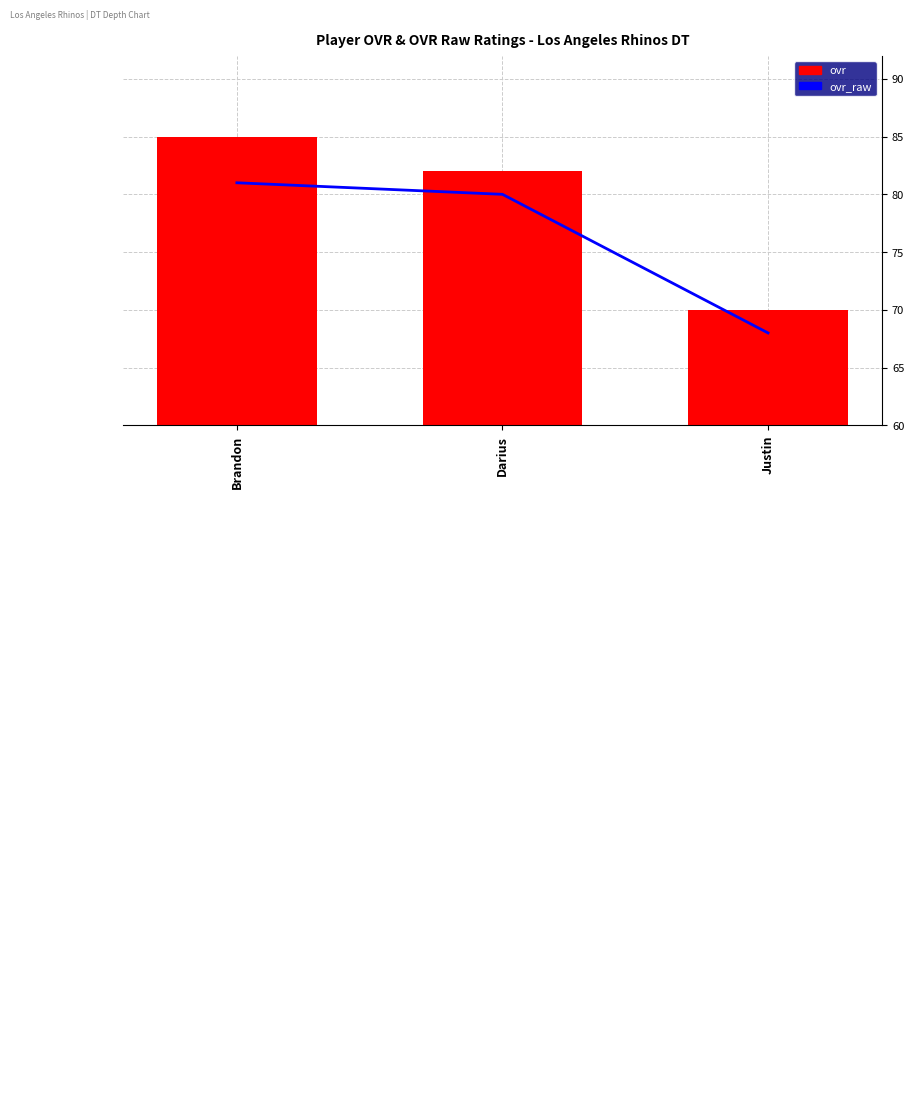

Reading left to right, transcribe all the data shown in this chart.

ovr_raw: 81	80	68
ovr: 85	82	70